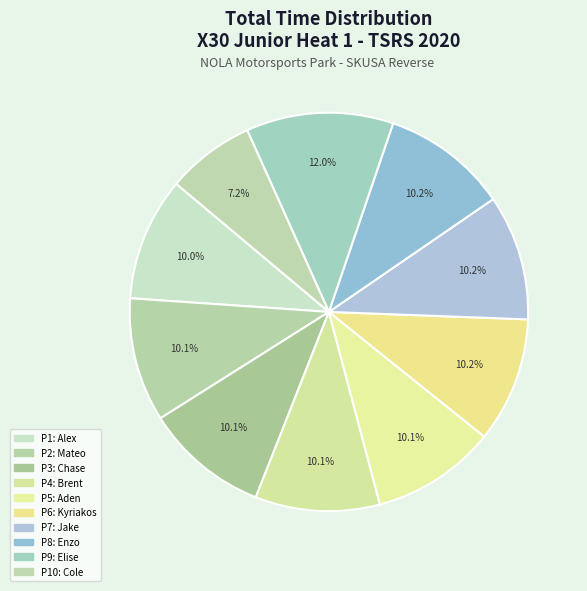

How many slices are in this pie chart?

10